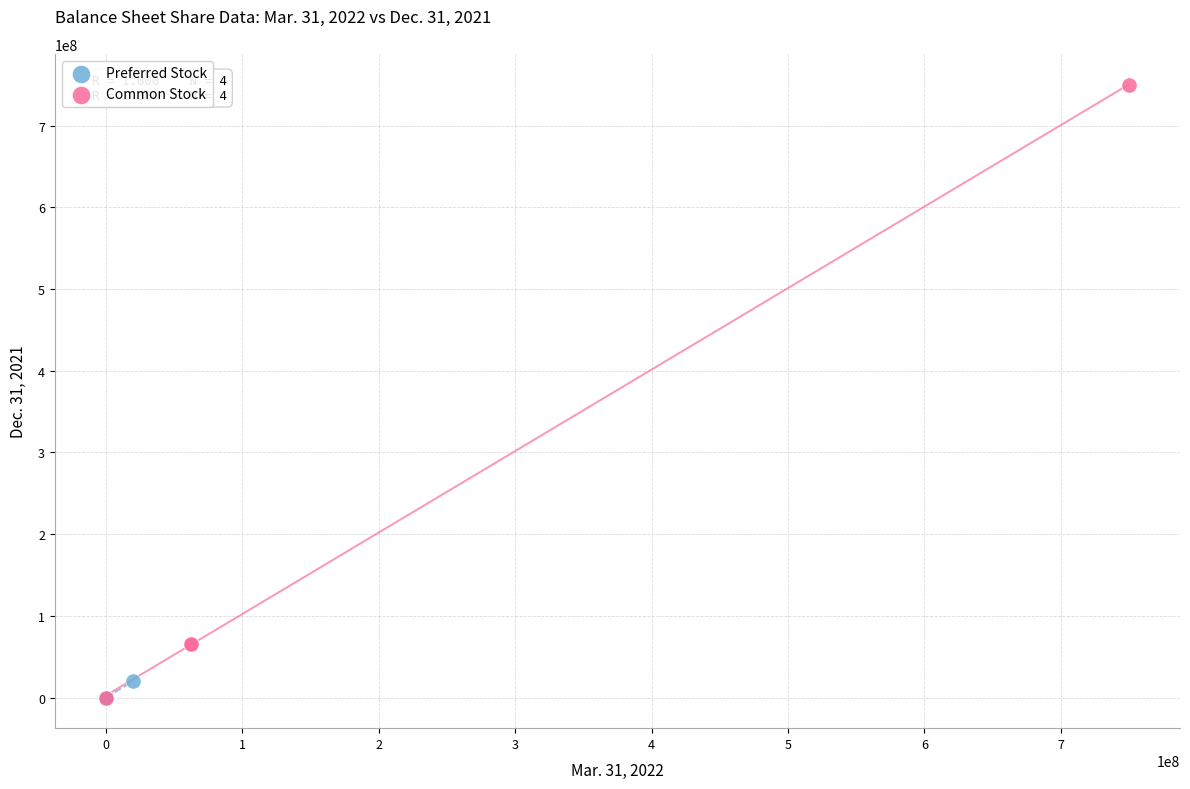

Which series has the widest spread of Y values?

Common Stock